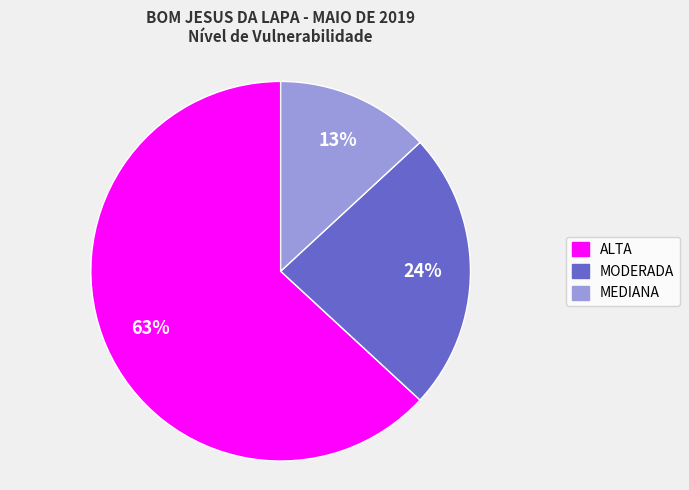

How many segments does this pie chart have?

3